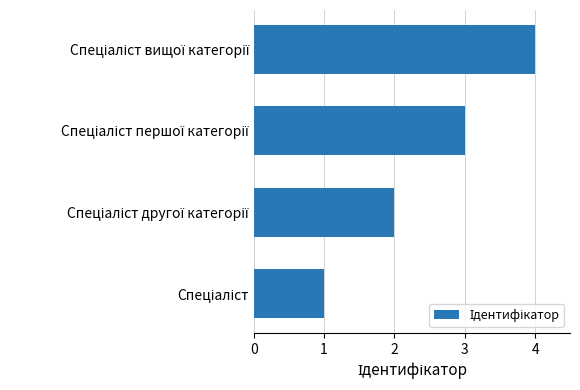

What is the greatest value displayed?

4